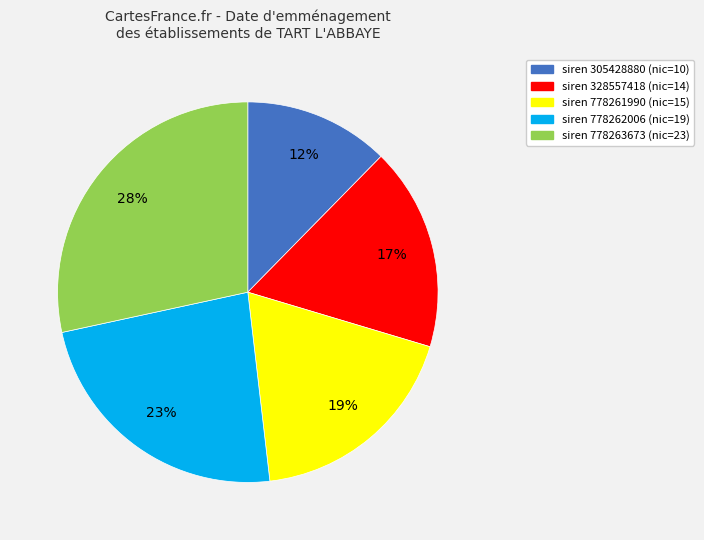

Is there a majority slice in this chart?

No